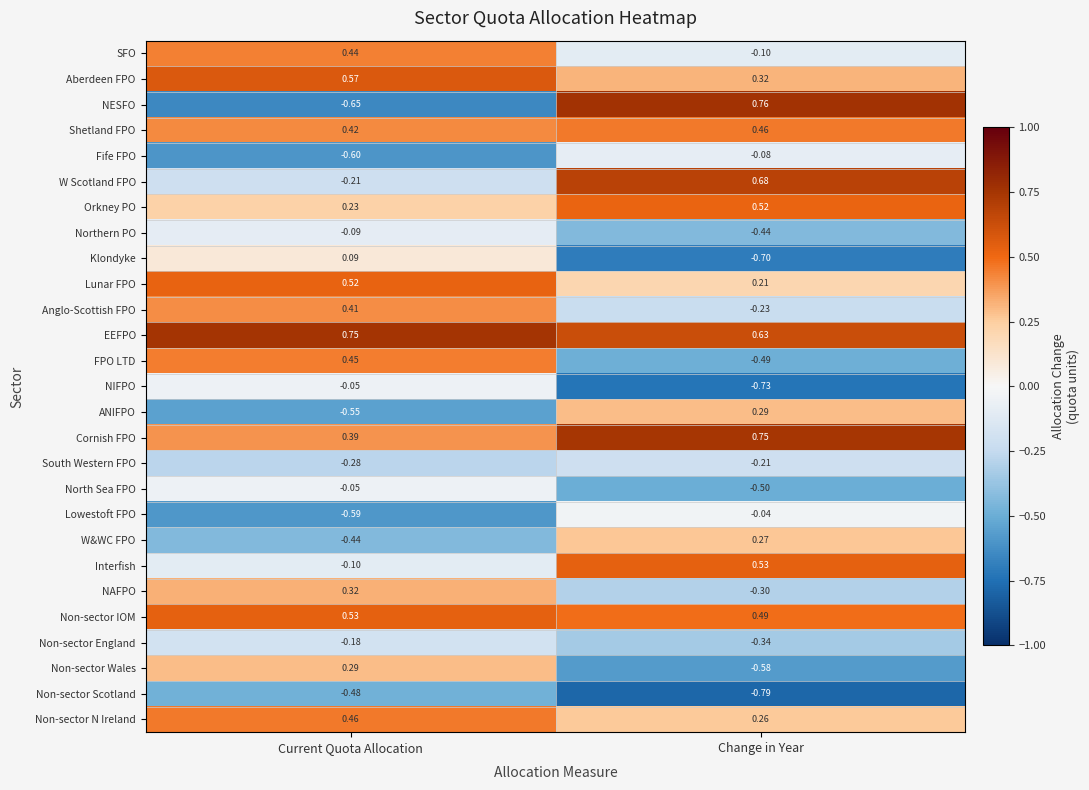

Which series has the largest total across all categories?

EEFPO